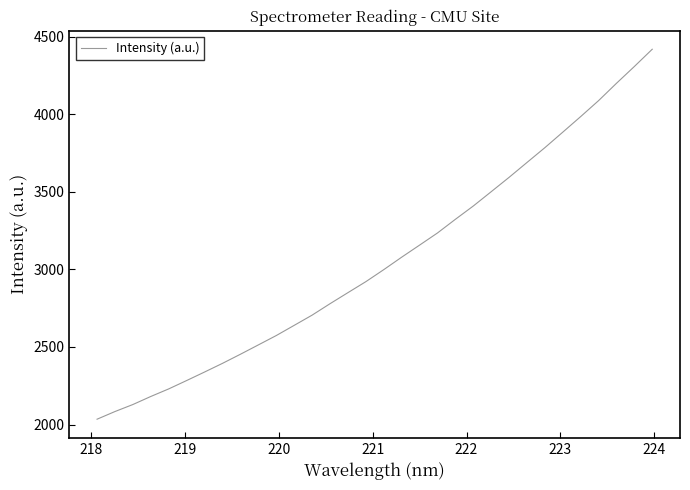

What is the difference between the maximum and minimum values?

2384.7